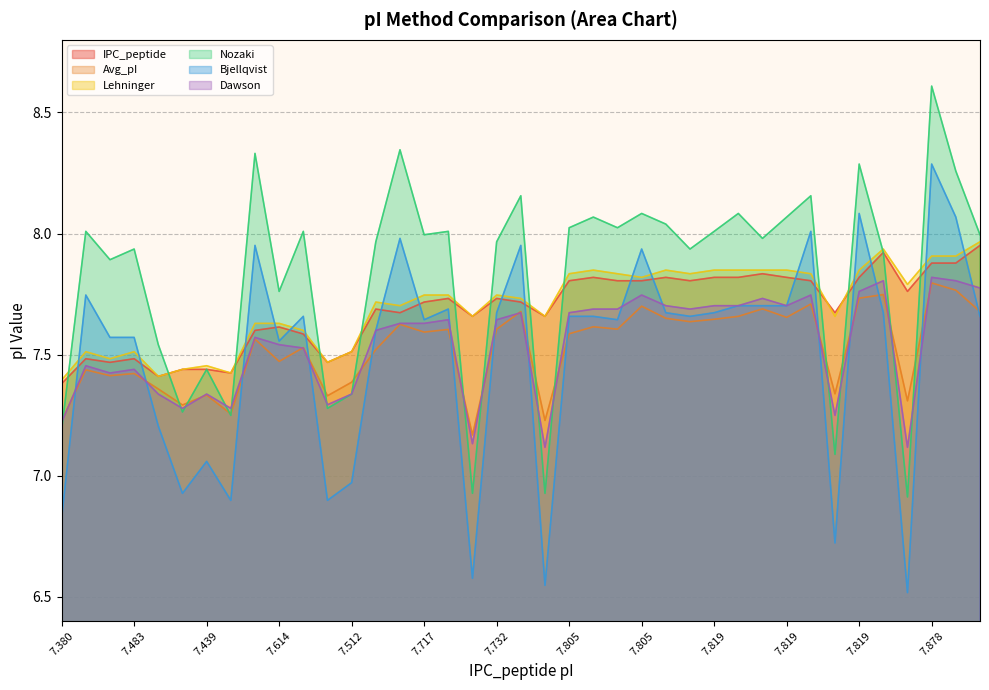

What is the sum of the IPC_peptide values at 7.512 and 7.380?

14.9